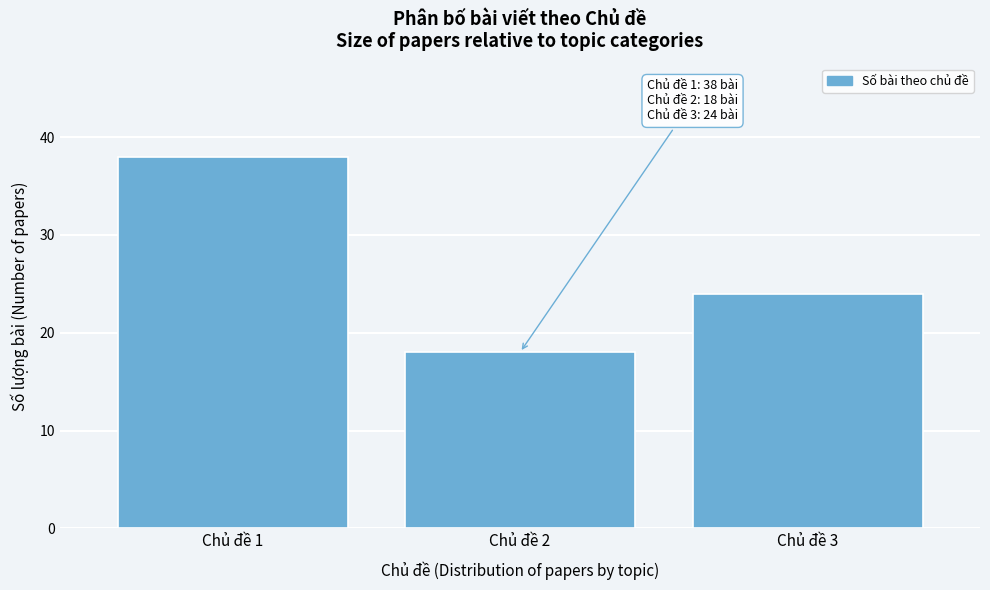

Reading left to right, transcribe all the data shown in this chart.

Chủ đề 1=38	Chủ đề 2=18	Chủ đề 3=24